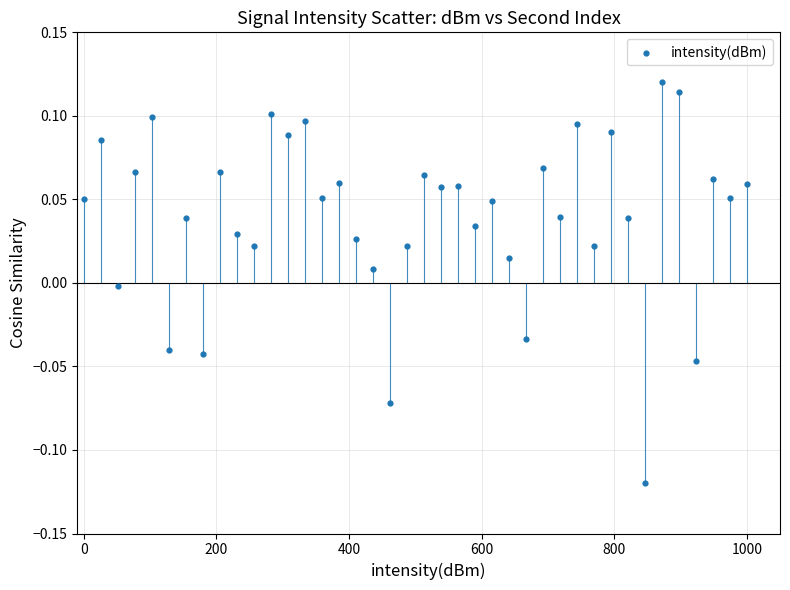

What is the range of X values (max minus min)?

1000.0